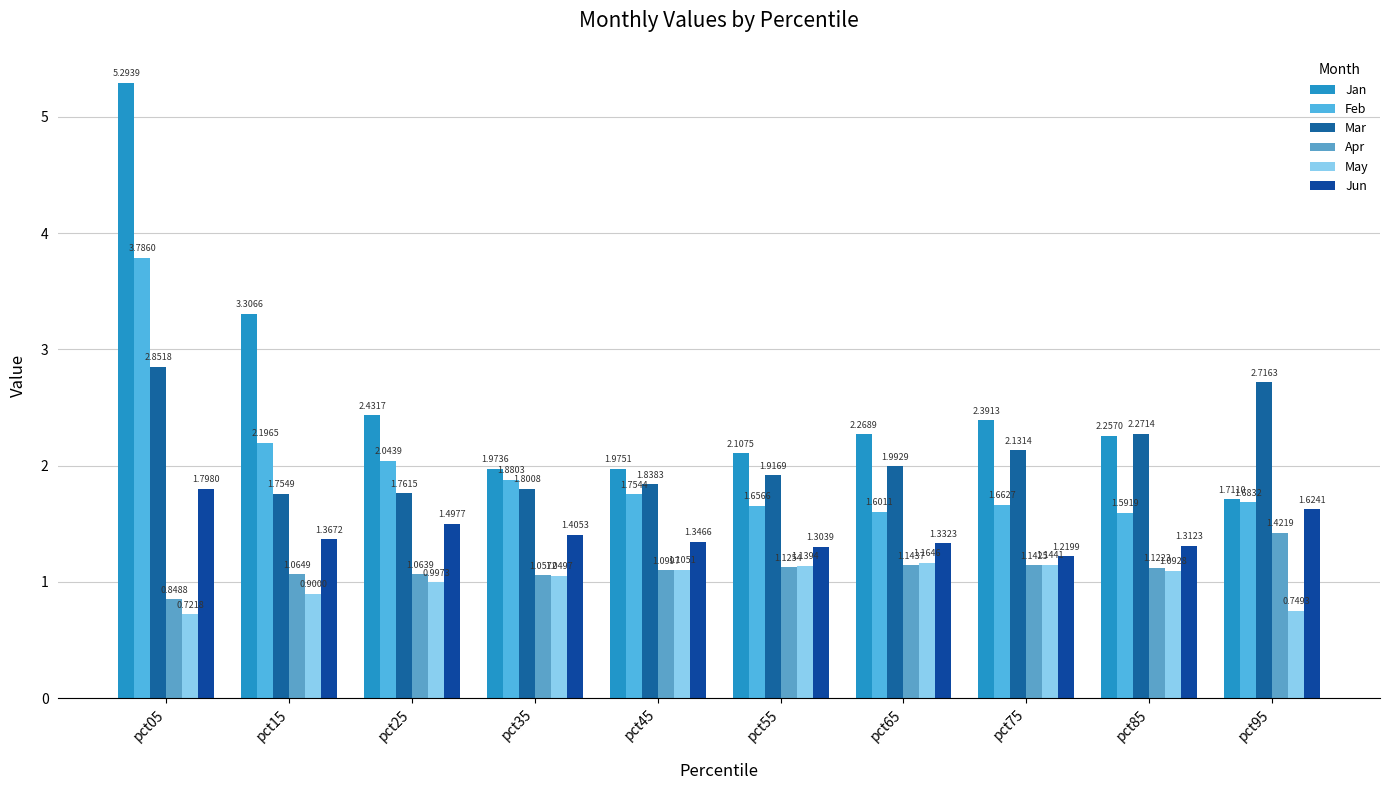

Reading right to left, list all the values displayed in this chart.

Jan: pct95=1.7	pct85=2.3	pct75=2.4	pct65=2.3	pct55=2.1	pct45=2.0	pct35=2.0	pct25=2.4	pct15=3.3	pct05=5.3
Feb: pct95=1.7	pct85=1.6	pct75=1.7	pct65=1.6	pct55=1.7	pct45=1.8	pct35=1.9	pct25=2.0	pct15=2.2	pct05=3.8
Mar: pct95=2.7	pct85=2.3	pct75=2.1	pct65=2.0	pct55=1.9	pct45=1.8	pct35=1.8	pct25=1.8	pct15=1.8	pct05=2.9
Apr: pct95=1.4	pct85=1.1	pct75=1.1	pct65=1.1	pct55=1.1	pct45=1.1	pct35=1.1	pct25=1.1	pct15=1.1	pct05=0.8
May: pct95=0.7	pct85=1.1	pct75=1.1	pct65=1.2	pct55=1.1	pct45=1.1	pct35=1.0	pct25=1.0	pct15=0.9	pct05=0.7
Jun: pct95=1.6	pct85=1.3	pct75=1.2	pct65=1.3	pct55=1.3	pct45=1.3	pct35=1.4	pct25=1.5	pct15=1.4	pct05=1.8